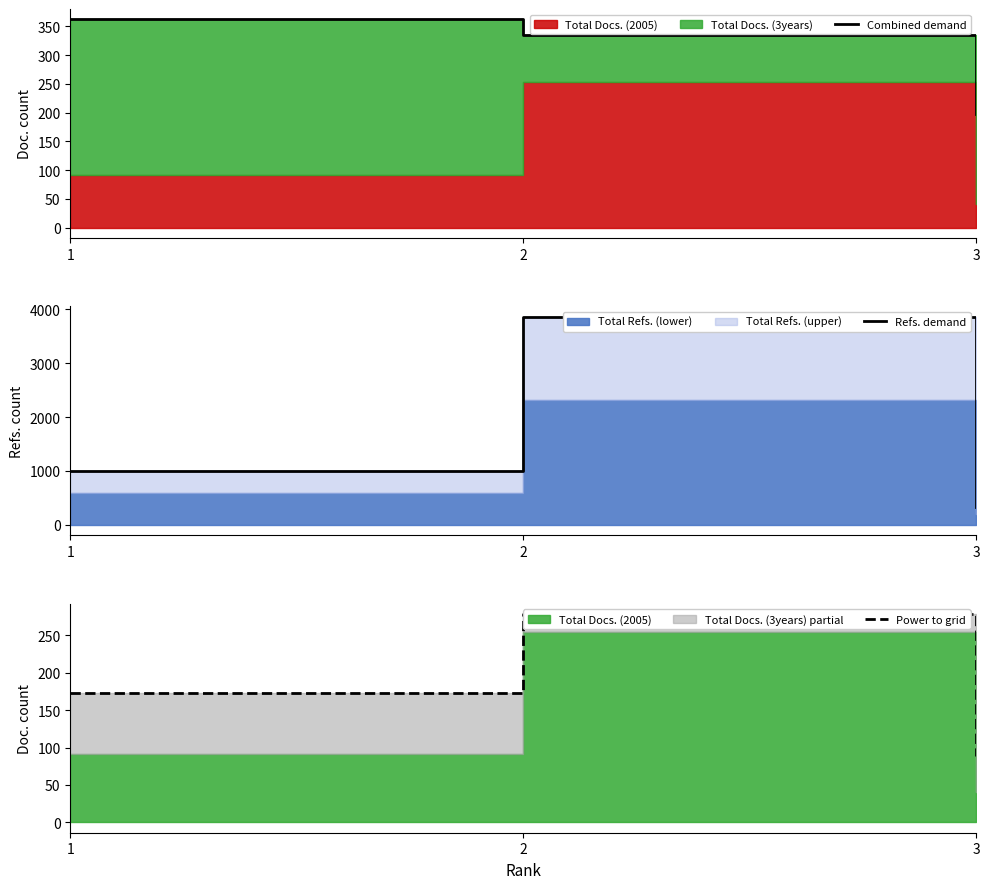

Rank the series by their maximum value, from lowest to highest.

Power to grid, Combined demand, Refs. demand